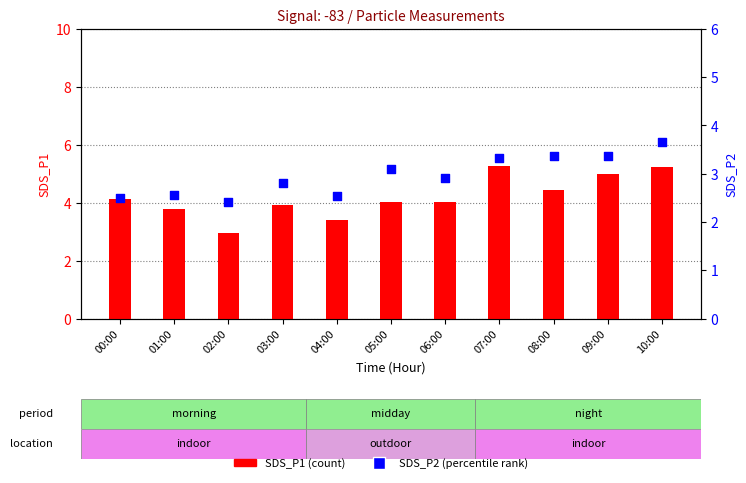

What are all the series names shown in the legend?

SDS_P1 (count), SDS_P2 (percentile rank)